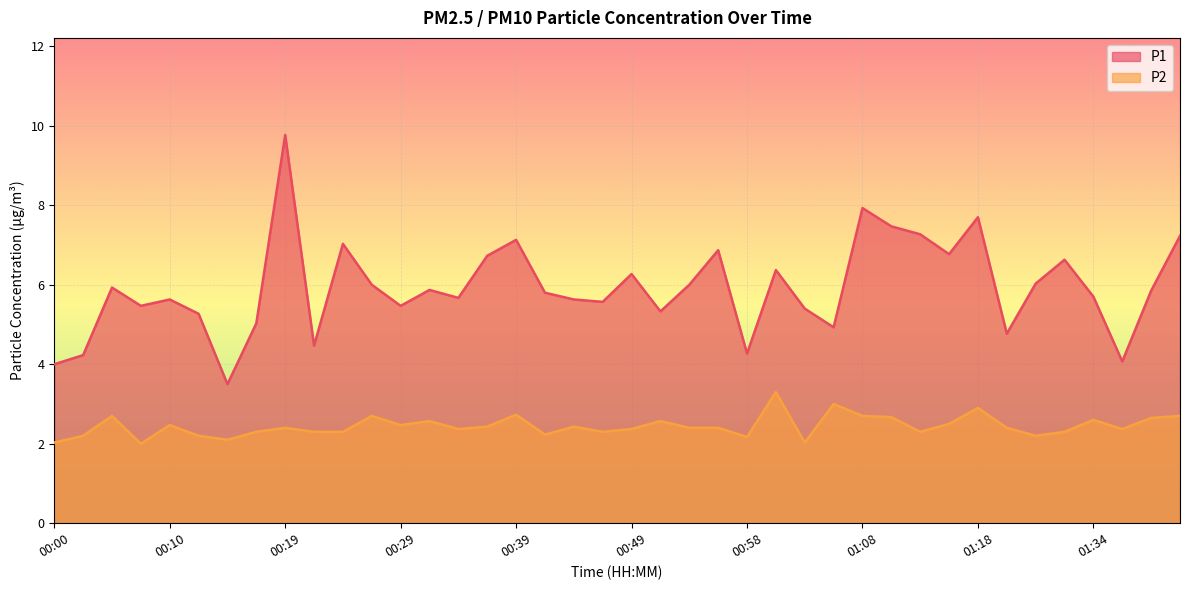

Which category has the highest value in the P1 series?

00:19